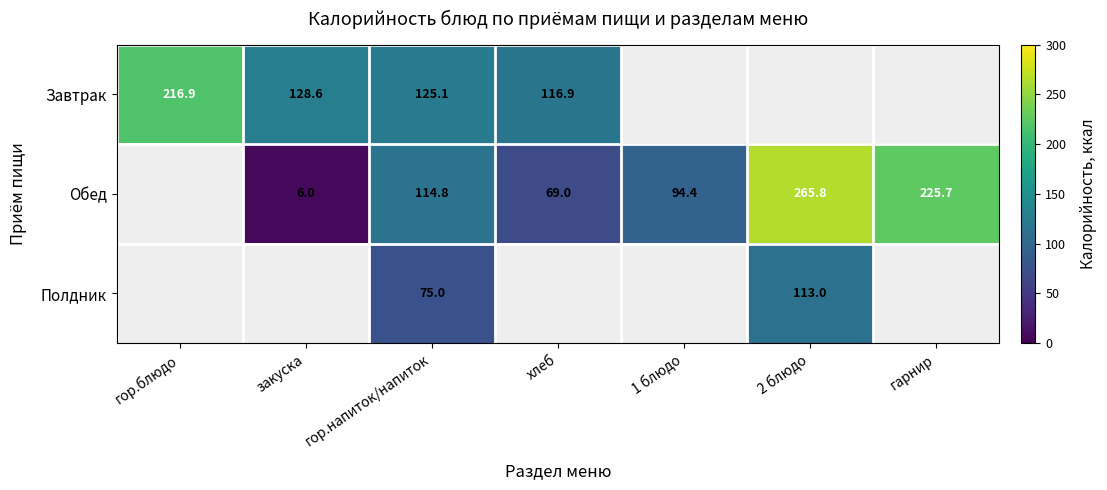

The Обед series shows 144.1 at 1 блюдо. True or false?

False